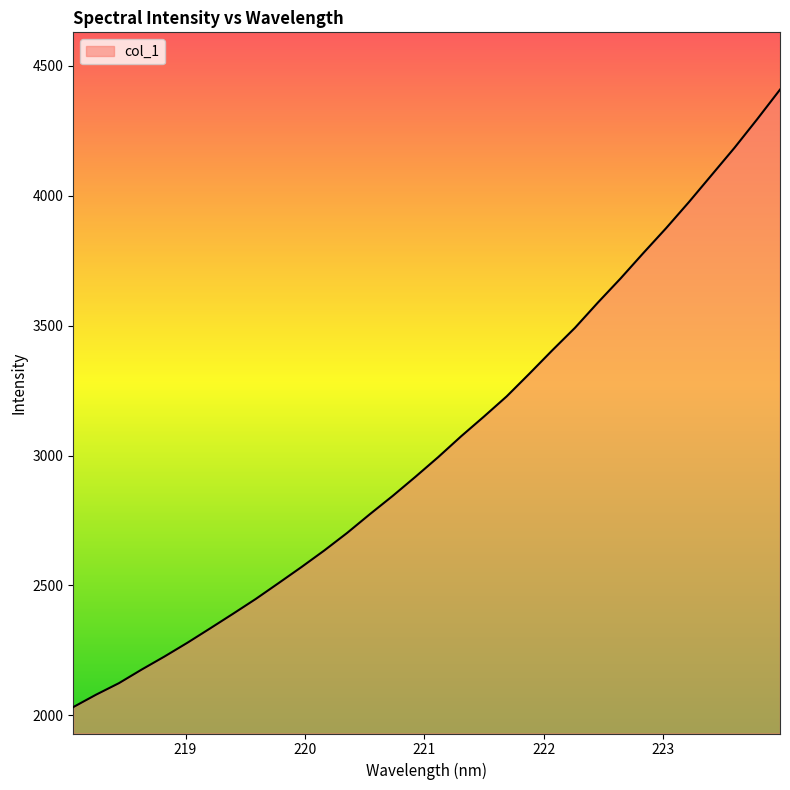

What is the greatest value displayed?

4407.6